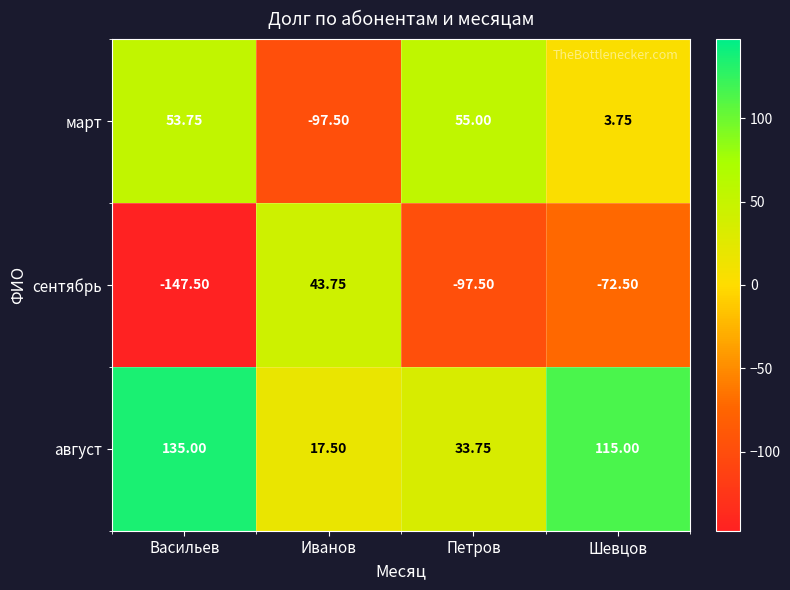

Which series has the largest range (max minus min)?

сентябрь